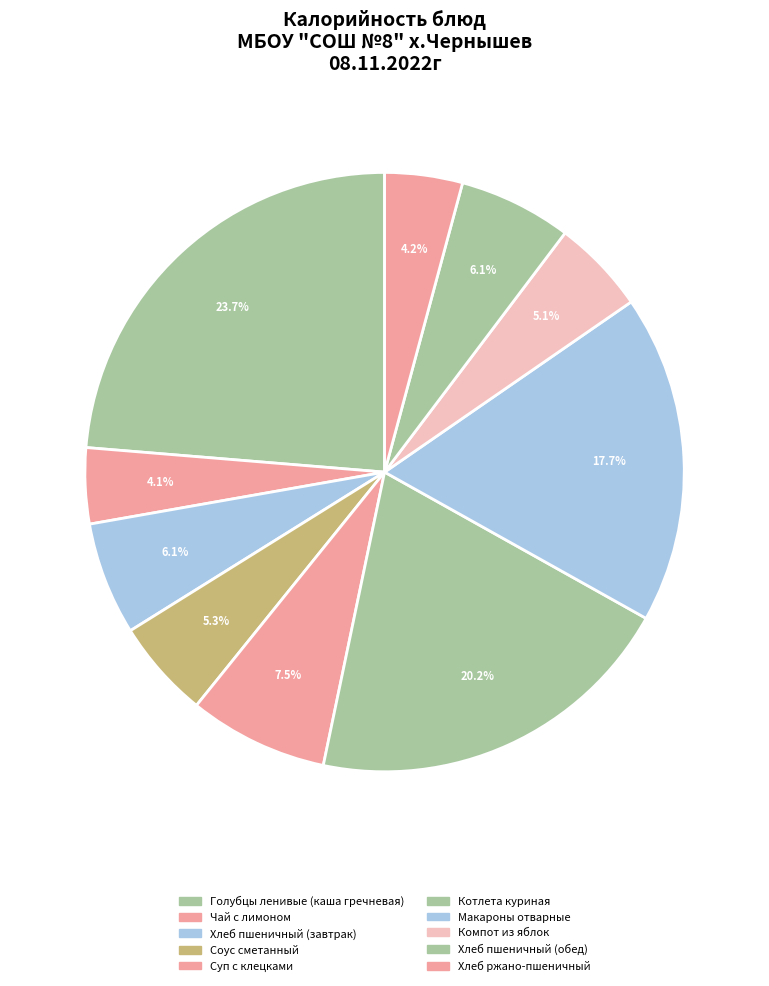

Count the number of slices in the pie.

10